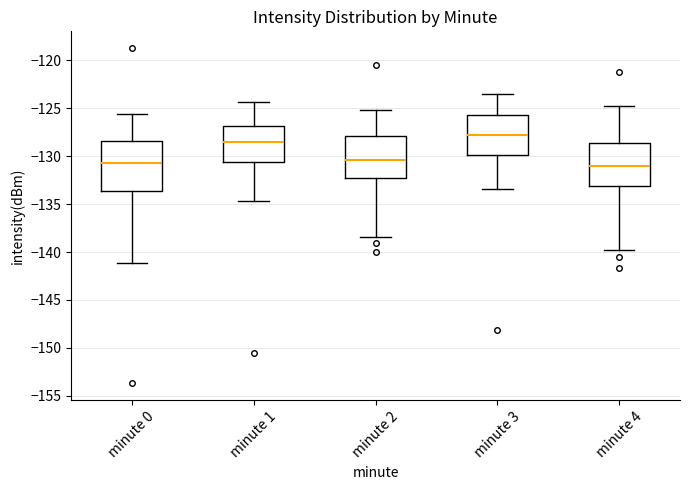

Comparing the boxes themselves (not the whiskers), which one is the tallest?

minute 0